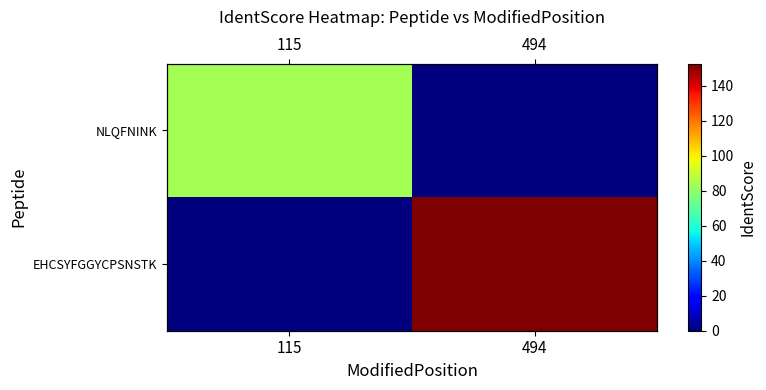

List the series in order of their peak value, highest first.

EHCSYFGGYCPSNSTK, NLQFNINK